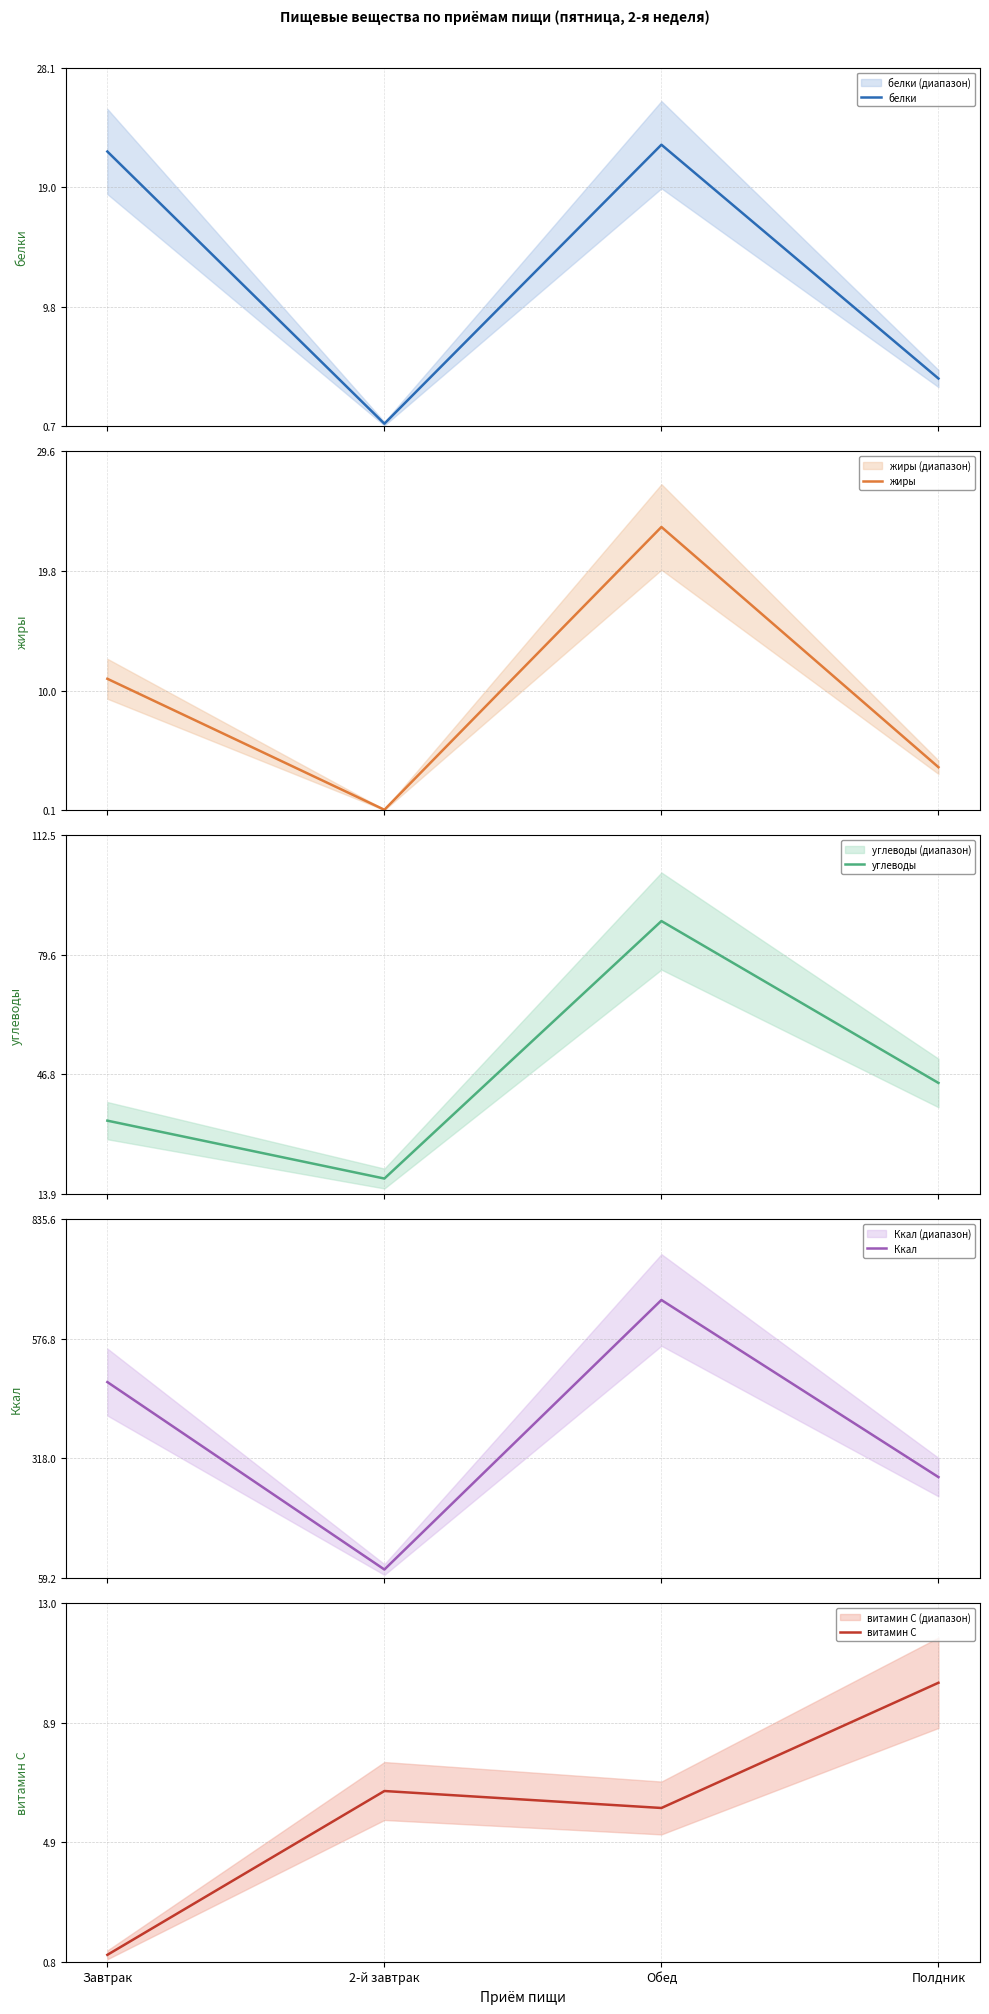

What position from the right is Обед?

2